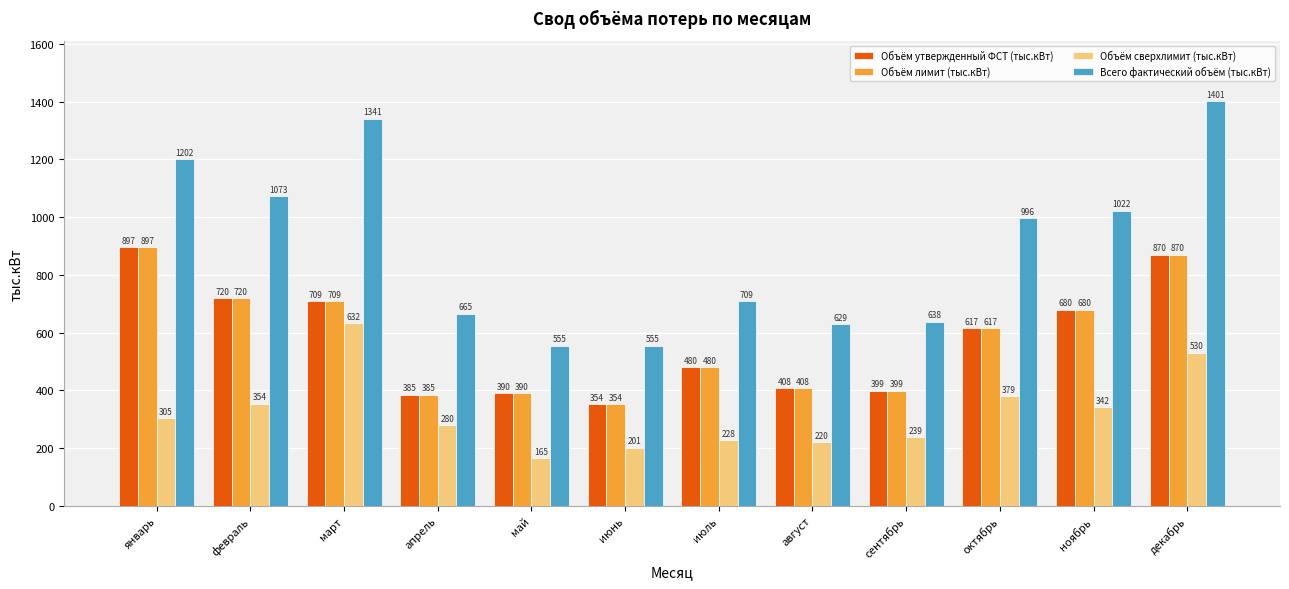

Where does the Объём утвержденный ФСТ (тыс.кВт) series first go above 616?

январь